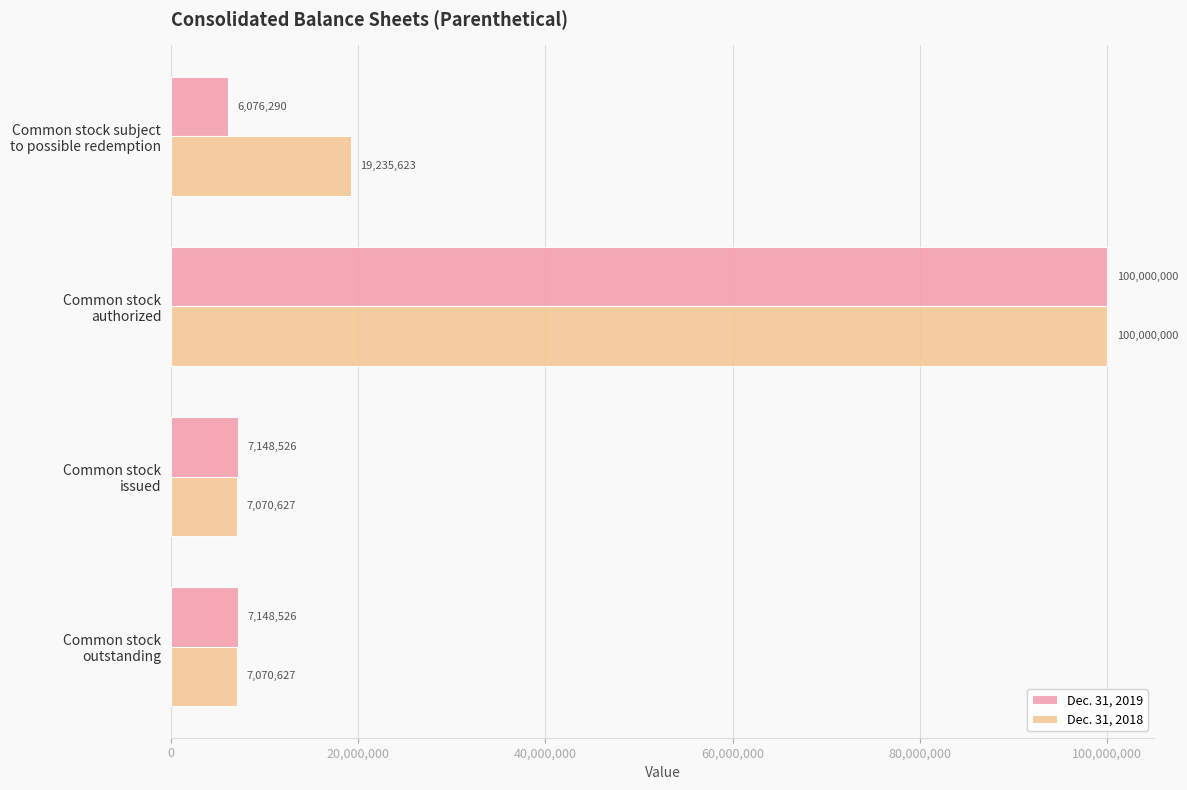

Which series has the largest total across all categories?

Dec. 31, 2018